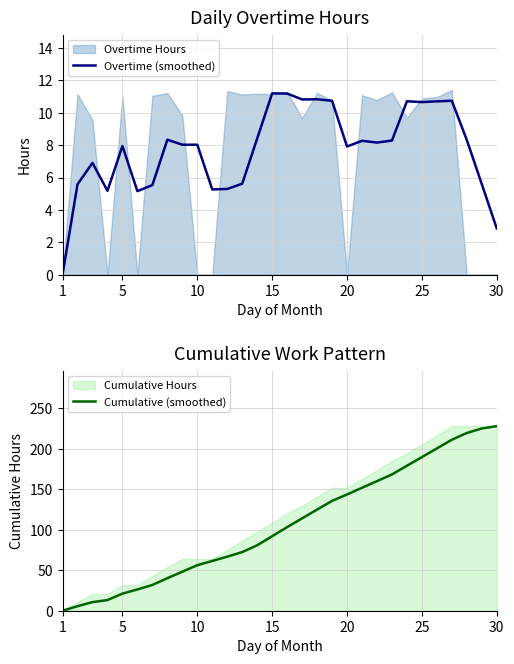

At which category does the chart reach its minimum across all series?

1